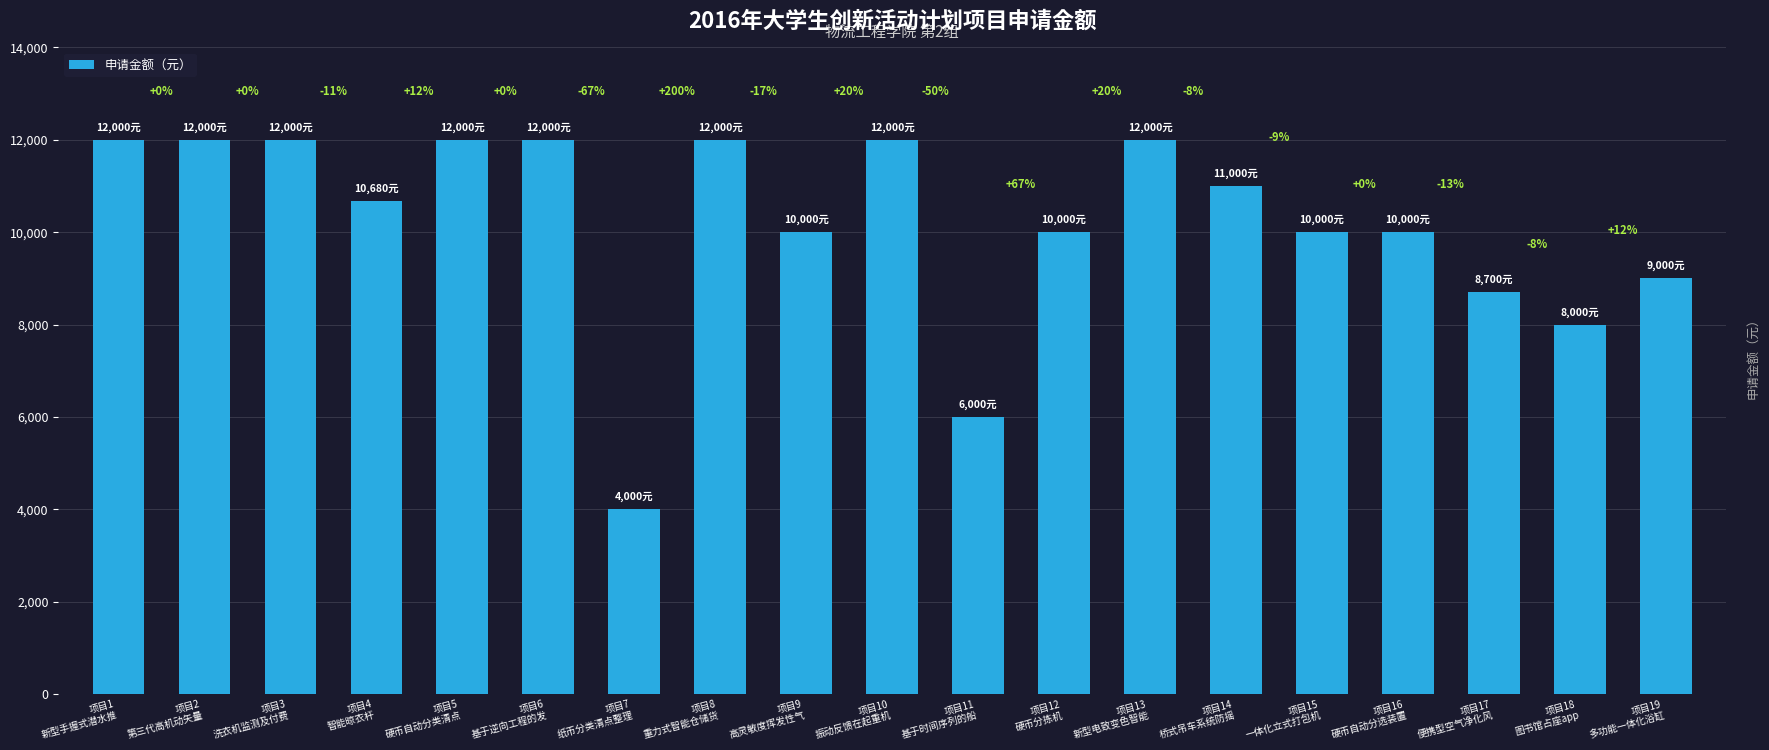

How many bars are there in total?

19